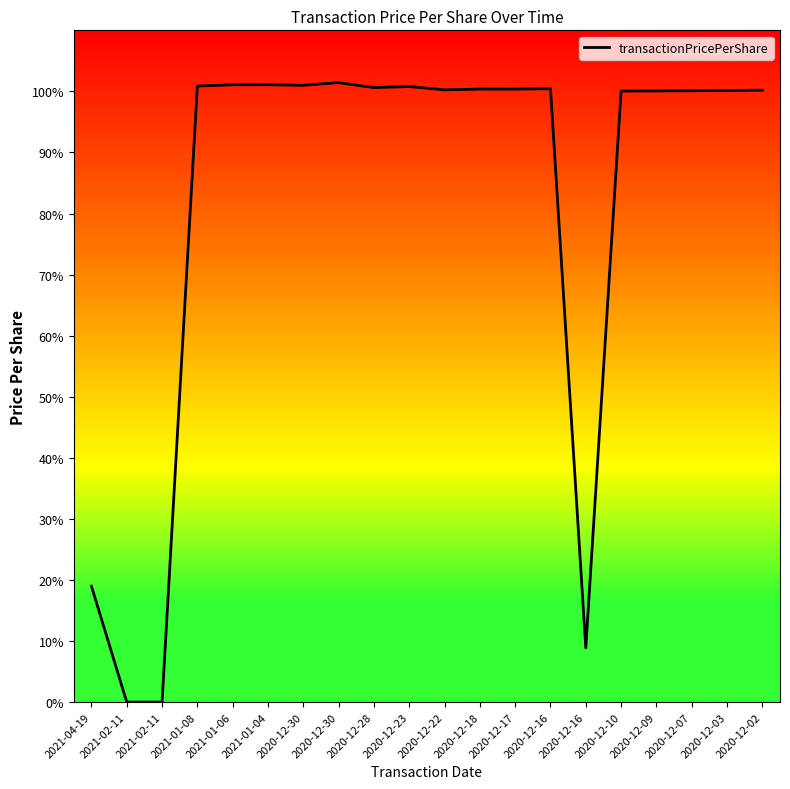

Rank the categories by value from highest to lowest.

2020-12-30, 2021-01-04, 2021-01-06, 2020-12-30, 2021-01-08, 2020-12-23, 2020-12-28, 2020-12-16, 2020-12-18, 2020-12-17, 2020-12-22, 2020-12-02, 2020-12-03, 2020-12-07, 2020-12-09, 2020-12-10, 2021-04-19, 2020-12-16, 2021-02-11, 2021-02-11